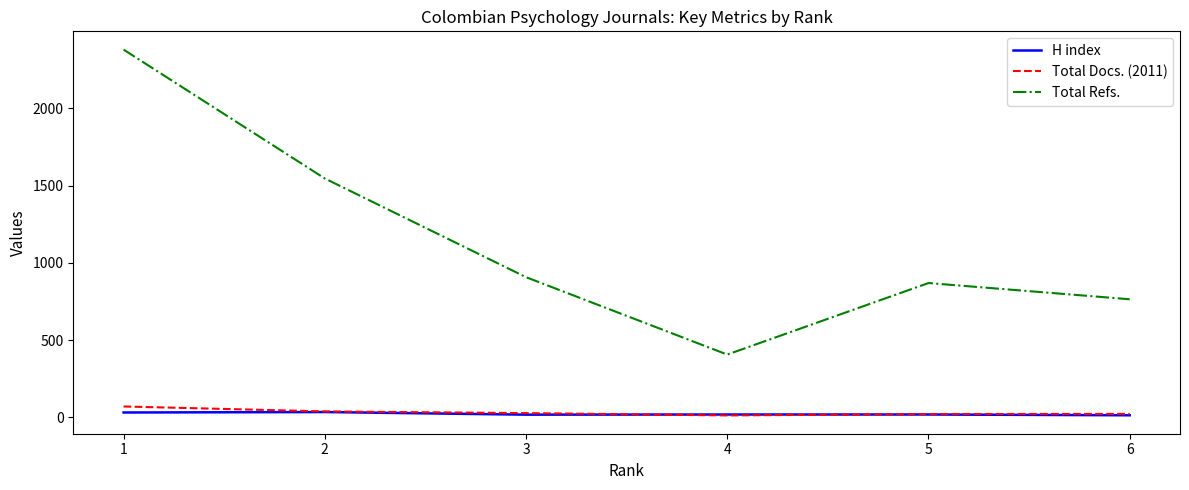

Which series has the largest range (max minus min)?

Total Refs.